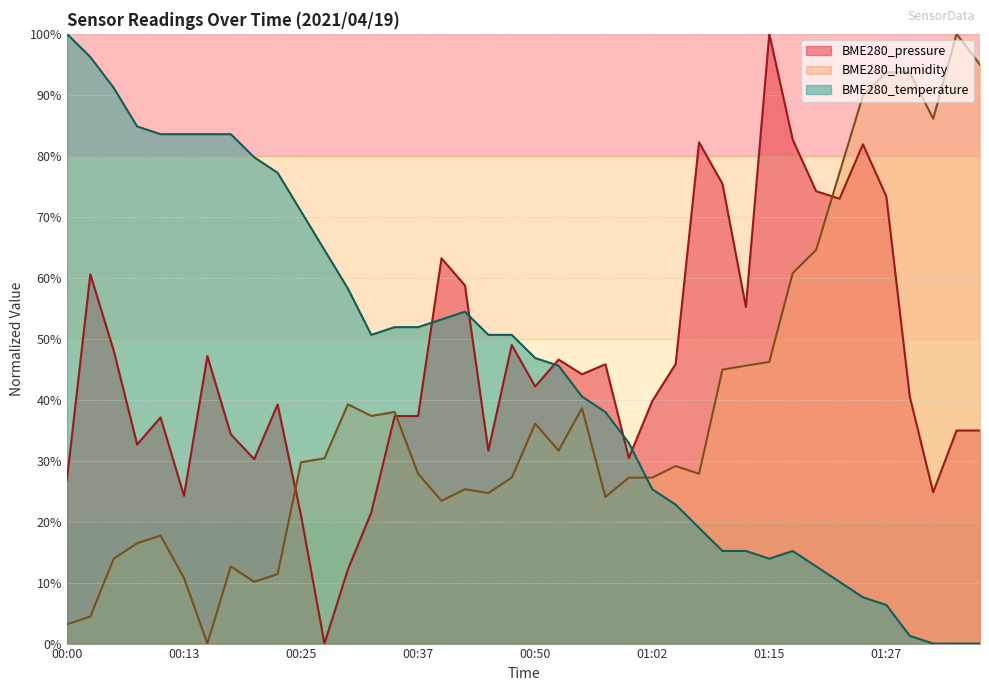

Is it true that BME280_humidity equals 16.5 at 00:08?

True